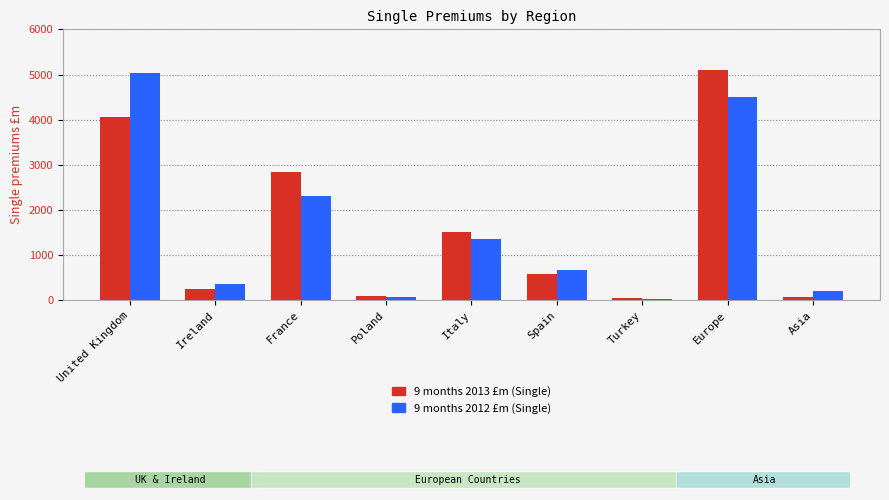

Between Spain and Europe, which series saw the biggest shift?

9 months 2013 £m (Single)